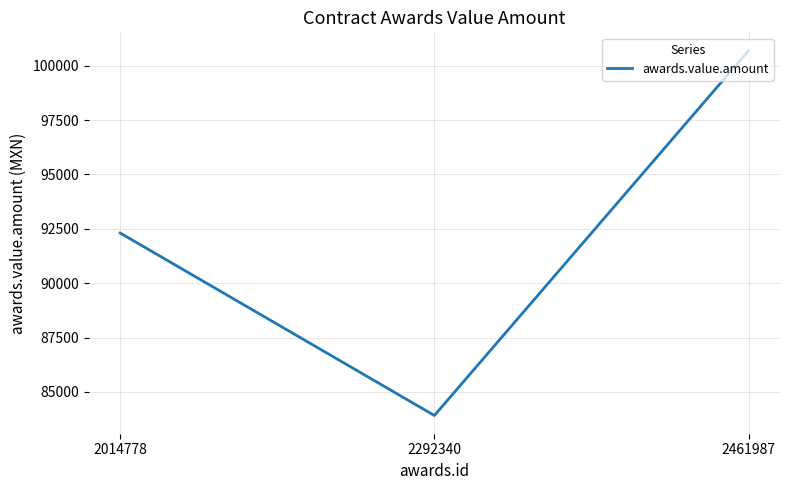

List the labels in order of value, smallest first.

2292340, 2014778, 2461987